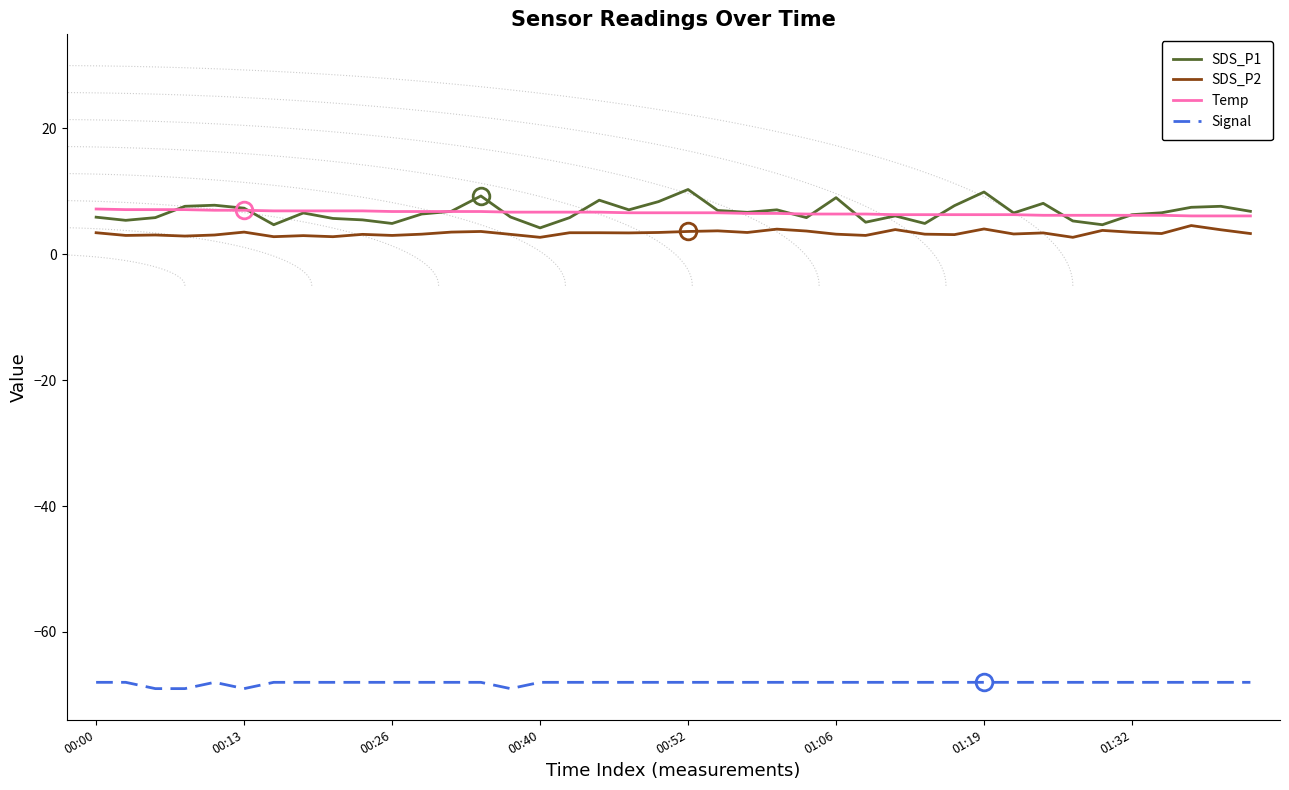

What is the lowest value of the SDS_P1 series?

4.2